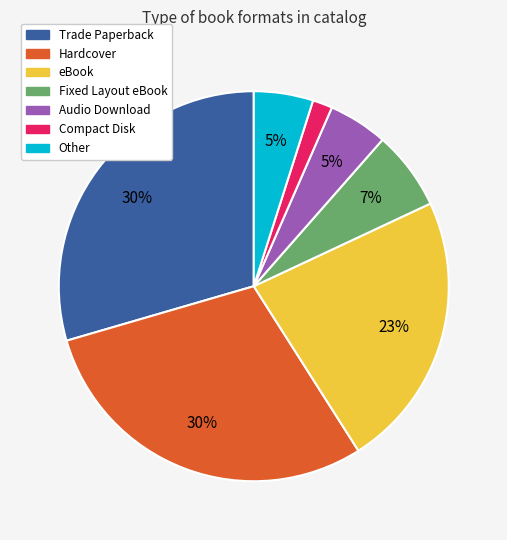

Combined, do Audio Download and Compact Disk account for over 50%?

No